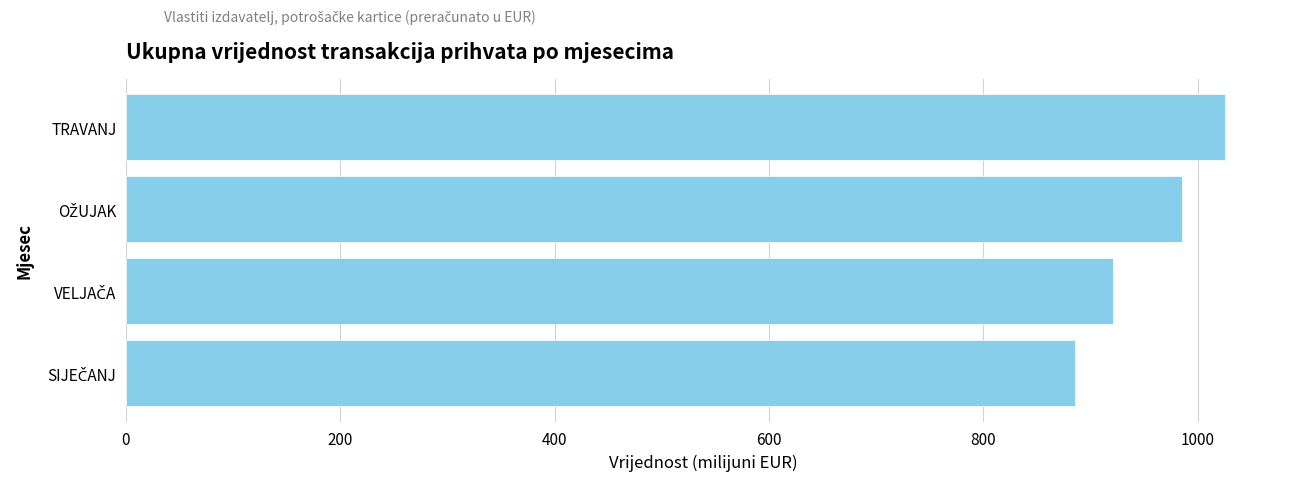

What is the average value?

954.2